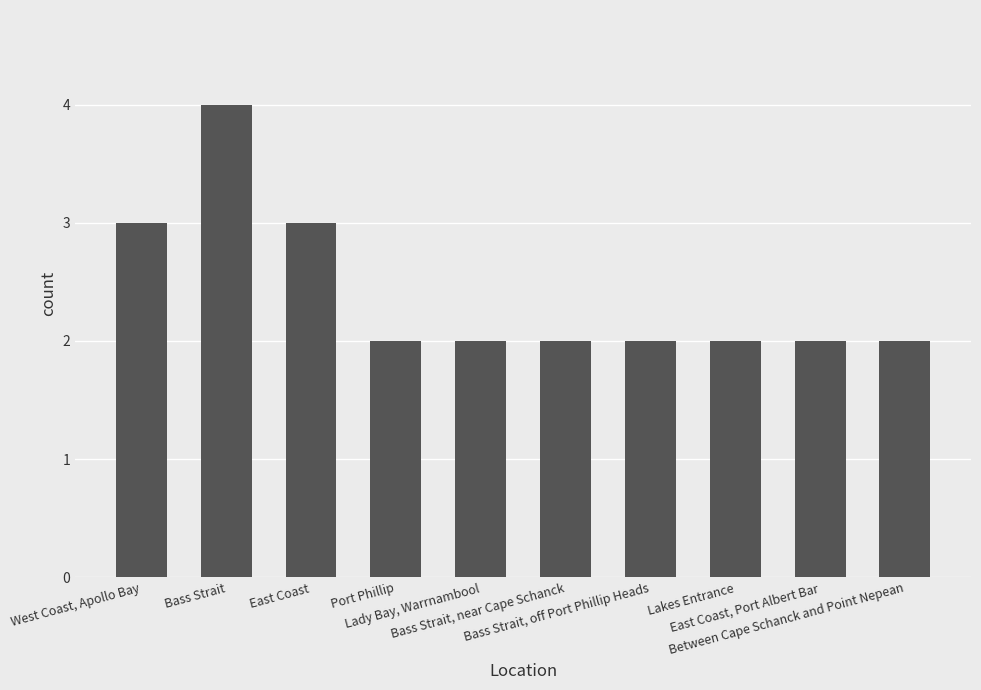

At which category does the chart reach its peak across all series?

Bass Strait